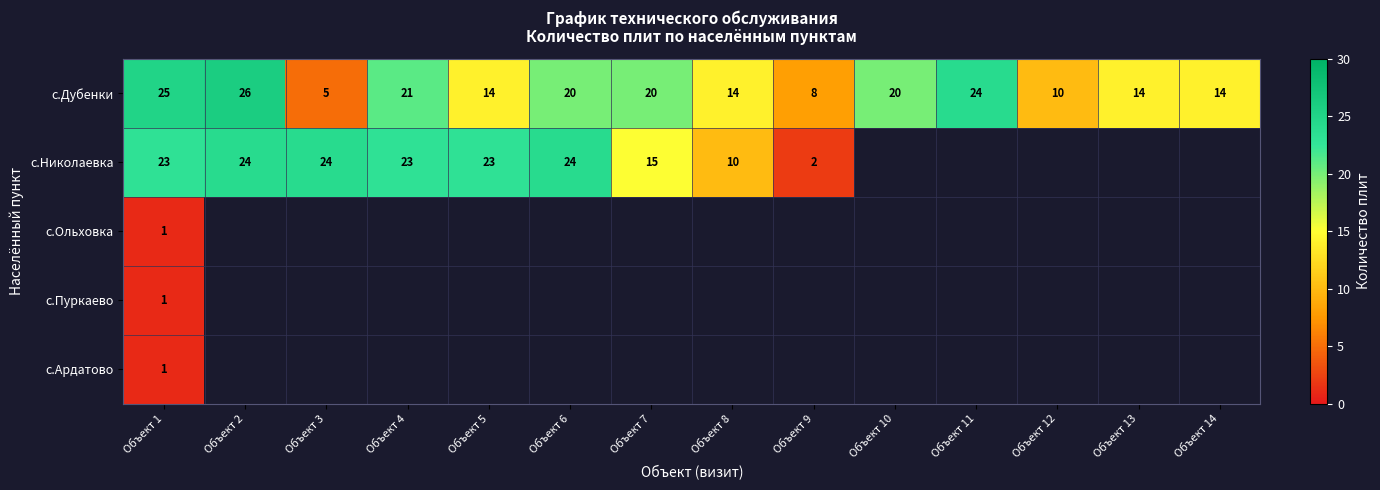

The value of с.Николаевка at Объект 4 is 23. True or false?

True